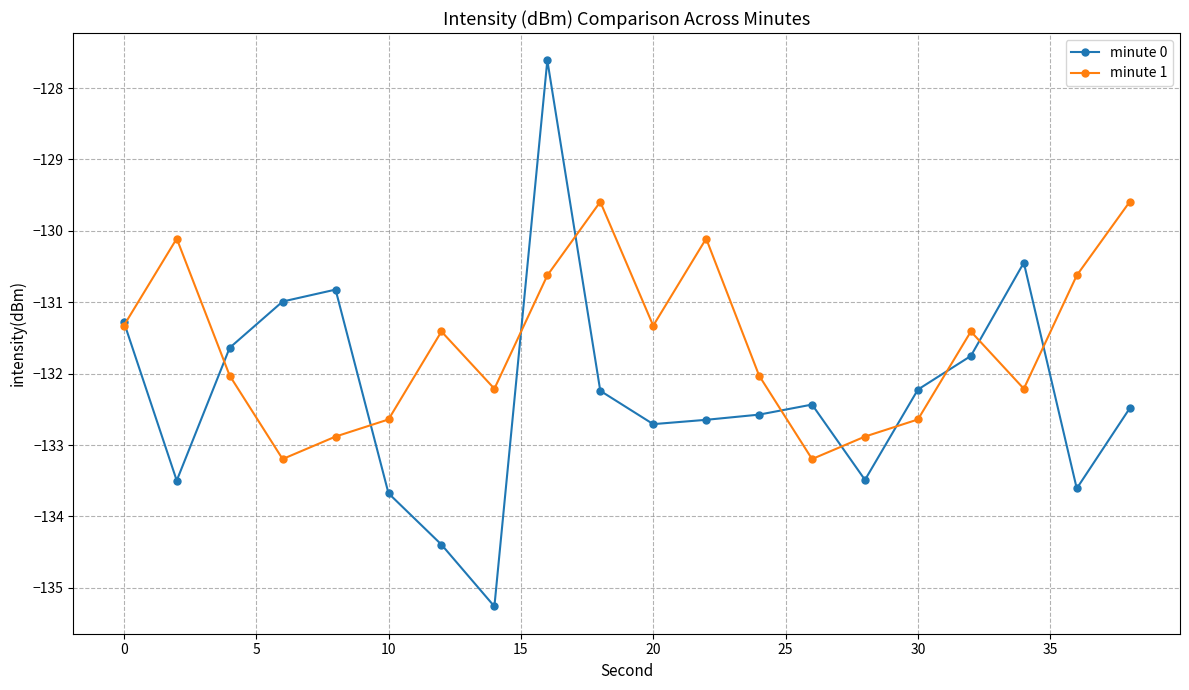

Reading left to right, transcribe all the data shown in this chart.

minute 0: -131.3	-133.5	-131.6	-131.0	-130.8	-133.7	-134.4	-135.3	-127.6	-132.2	-132.7	-132.6	-132.6	-132.4	-133.5	-132.2	-131.8	-130.4	-133.6	-132.5
minute 1: -131.3	-130.1	-132.0	-133.2	-132.9	-132.6	-131.4	-132.2	-130.6	-129.6	-131.3	-130.1	-132.0	-133.2	-132.9	-132.6	-131.4	-132.2	-130.6	-129.6